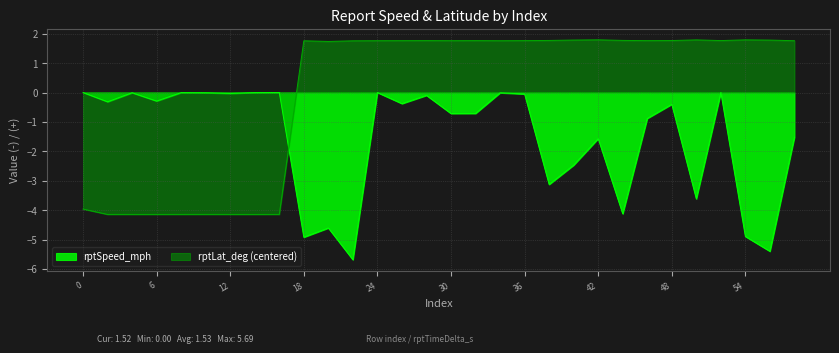

At which category is the sum across all series the highest?

52